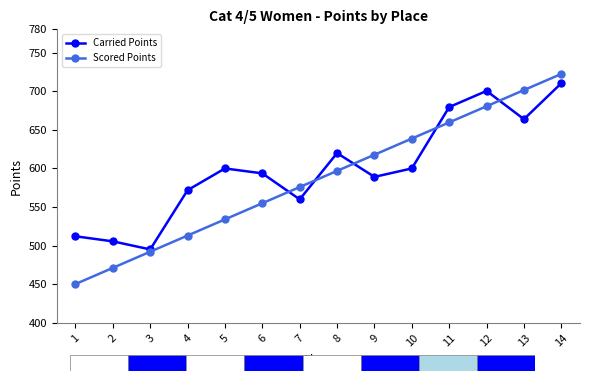

What is the value of the Carried Points point at the 12th from the left?

700.3